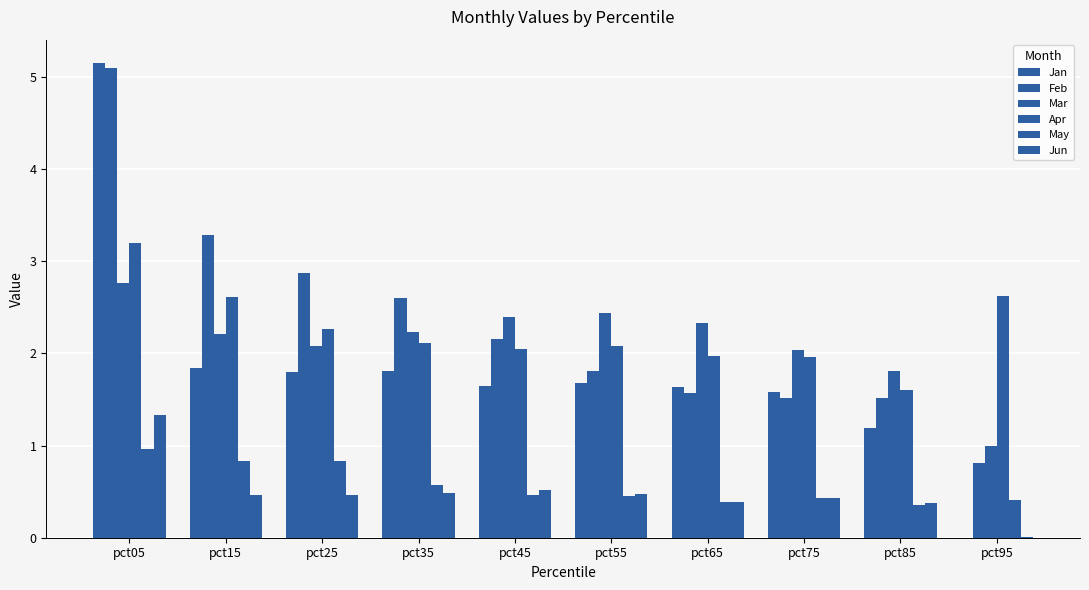

At how many categories does at least one series exceed 2?

9